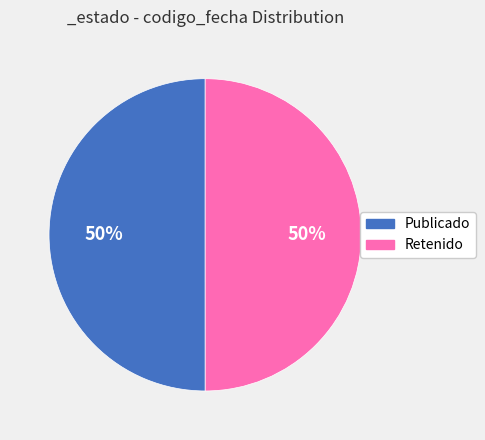

To the nearest percent, what is the average slice percentage?

50%